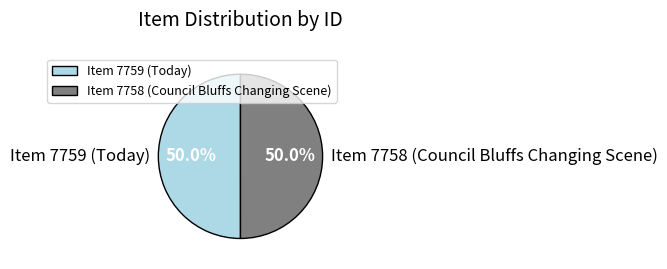

How many slices are in this pie chart?

2